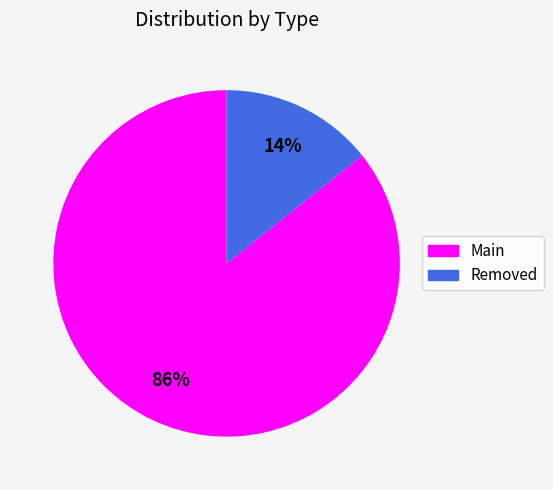

Count the number of slices in the pie.

2